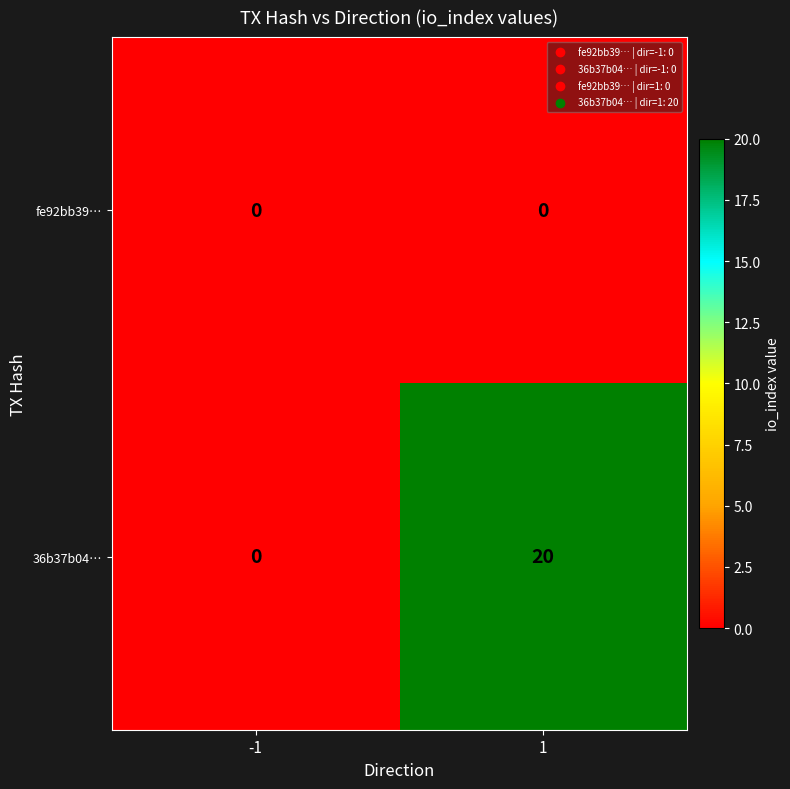

At how many categories does at least one series exceed 17?

1